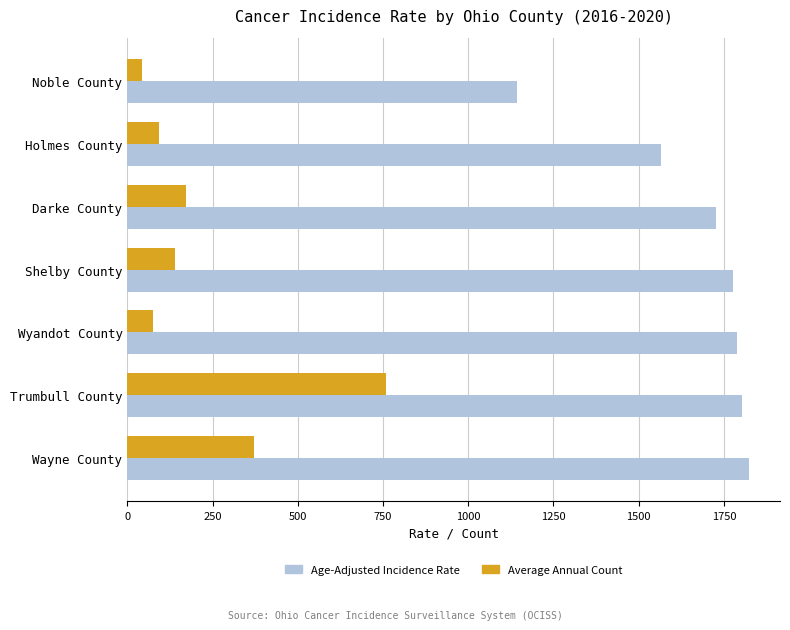

The Age-Adjusted Incidence Rate series shows 1789.6 at Wyandot County. True or false?

True